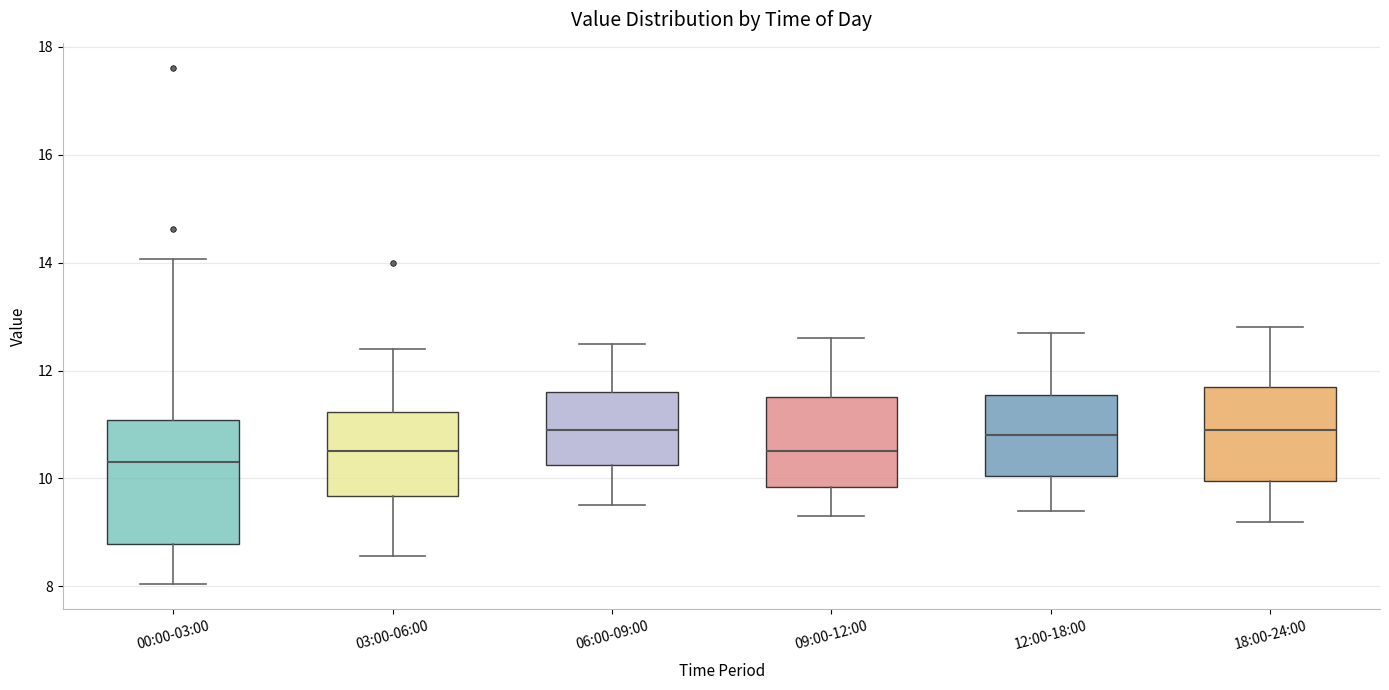

Which box is the tallest, from its lower edge to its upper edge?

00:00-03:00